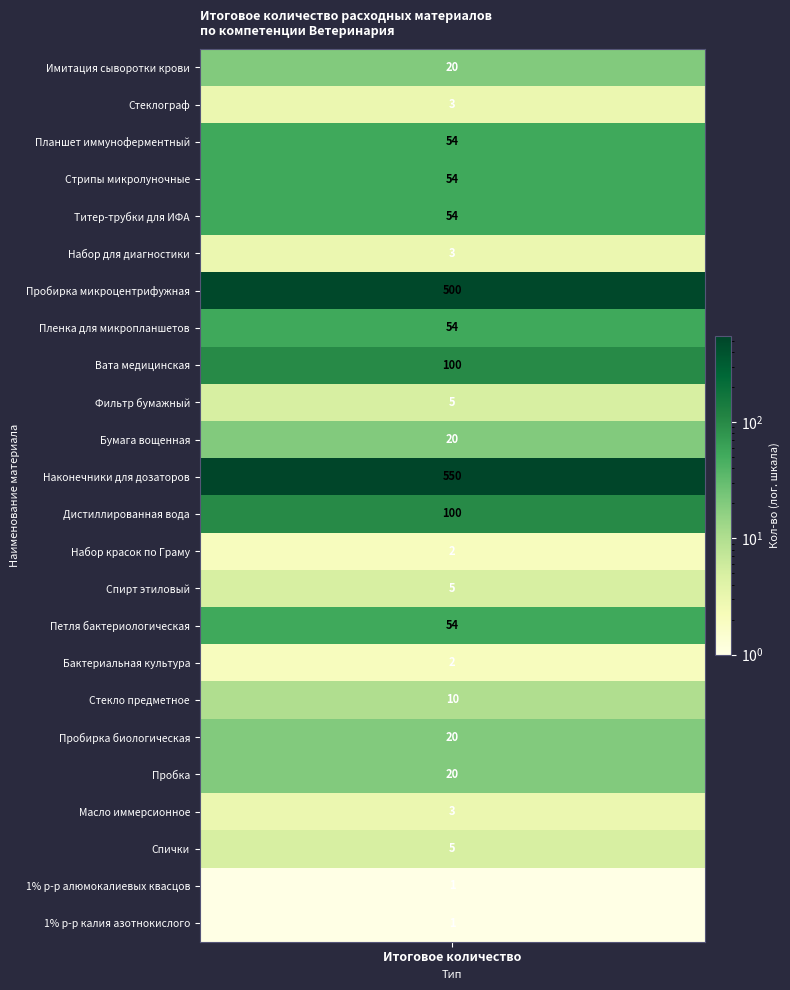

True or false: the data shows 1 at 23.

True